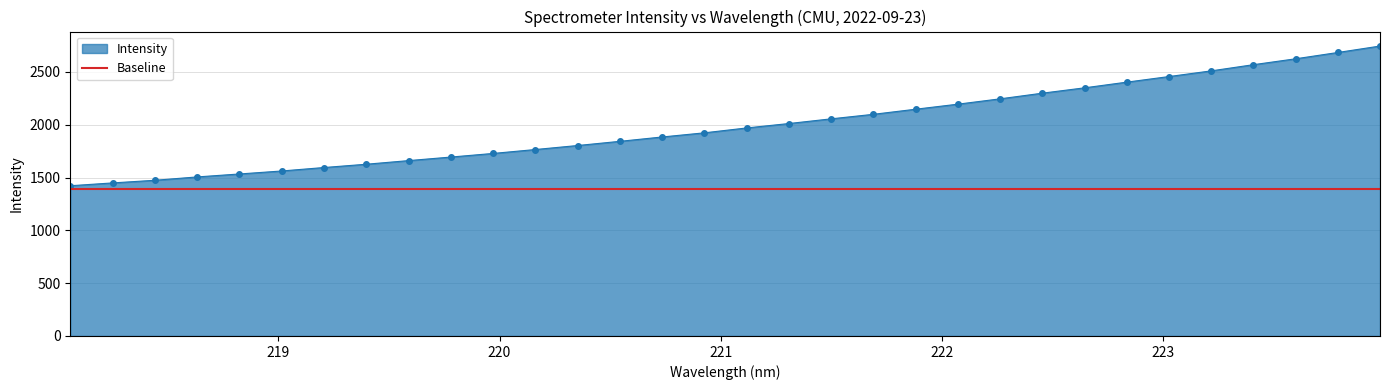

How many data points does each series have?

32